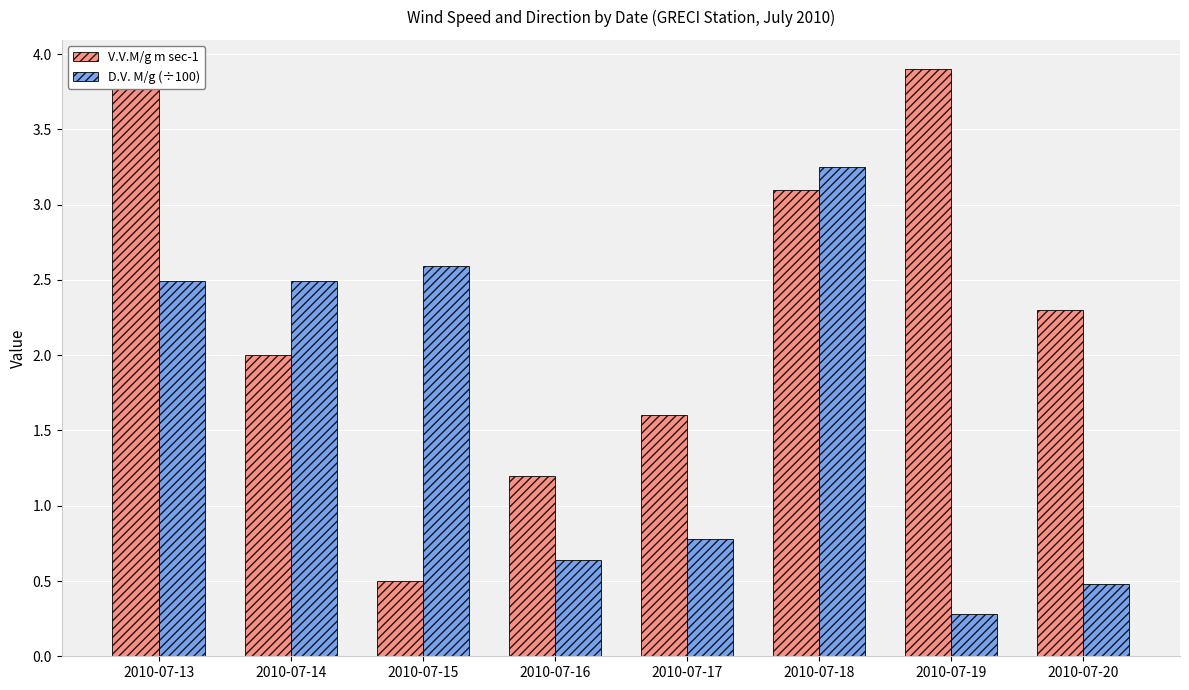

What is the sum of all V.V.M/g m sec-1 values?

18.4